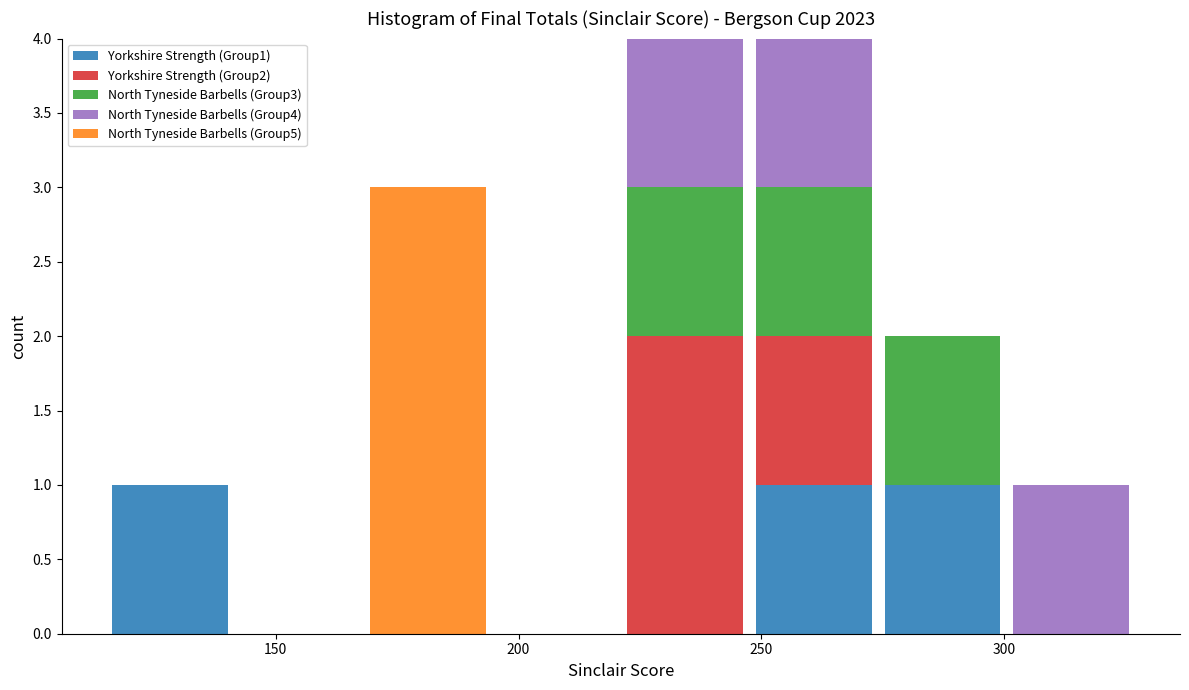

What is the total height of the stacked bar covering 250 to 275 on the x-axis? Neither the bar edges nor the heights are printed on the chart, so give them approximately, as read against the axes.

4